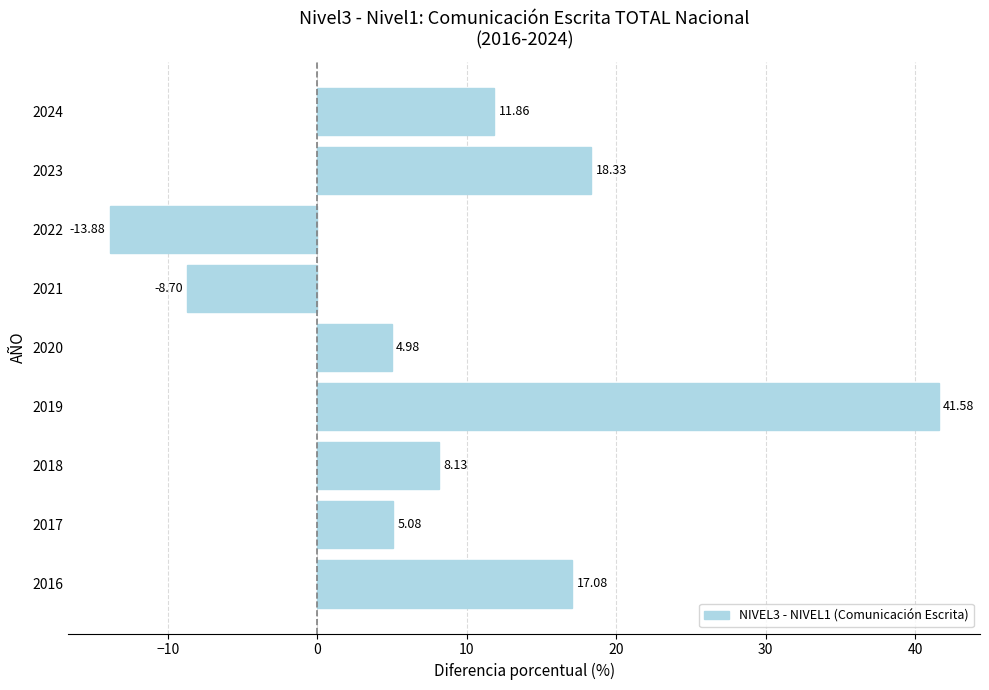

Rank the categories by value from highest to lowest.

2019, 2023, 2016, 2024, 2018, 2017, 2020, 2021, 2022